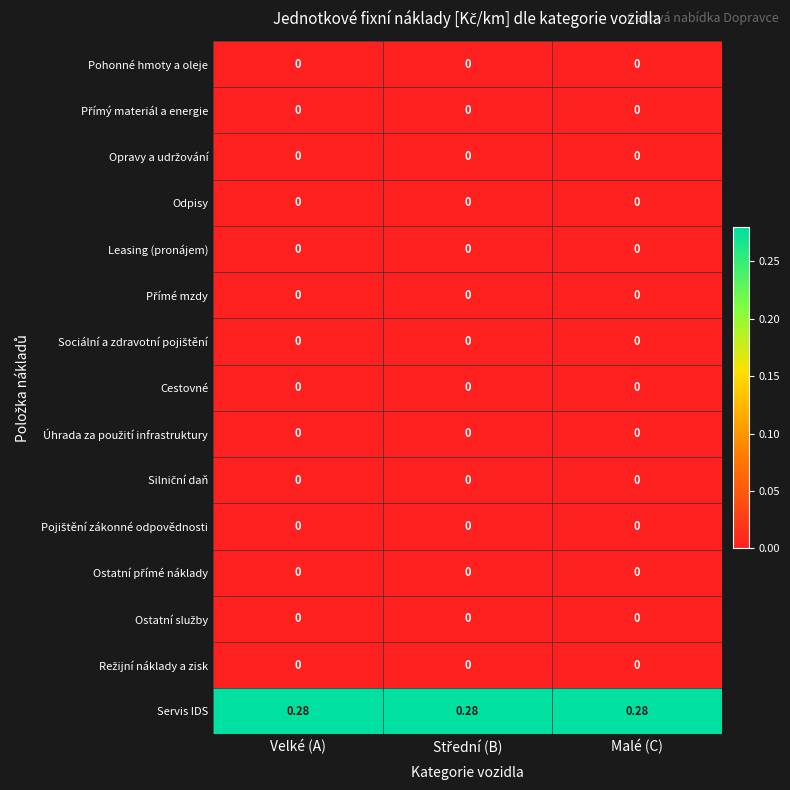

Which series has the largest total across all categories?

Servis IDS